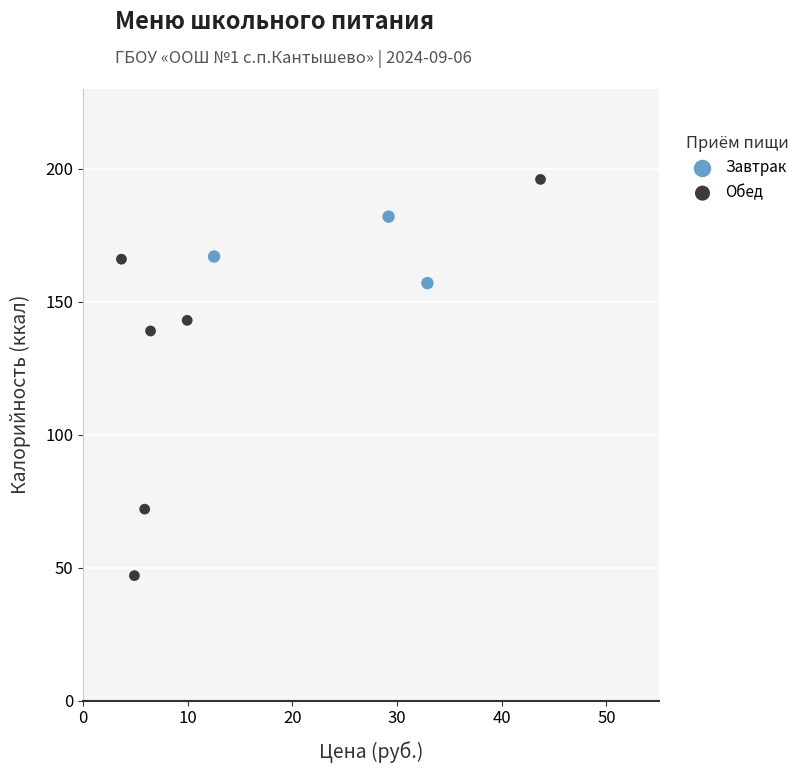

Which series has the widest spread of Y values?

Обед